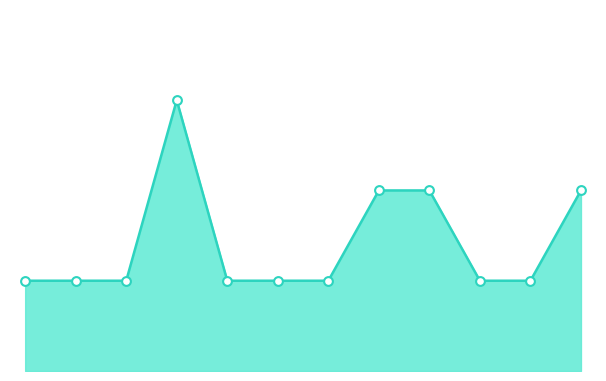

How many lines are shown in the chart?

1